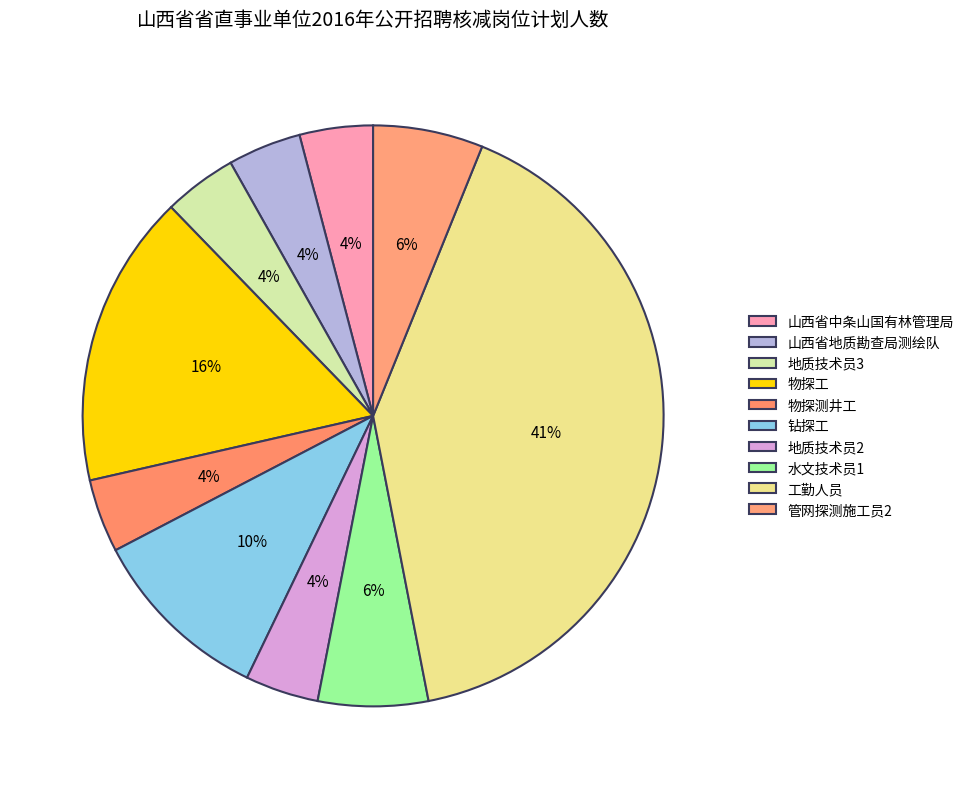

To the nearest percent, what portion does 山西省中条山国有林管理局 represent?

4%